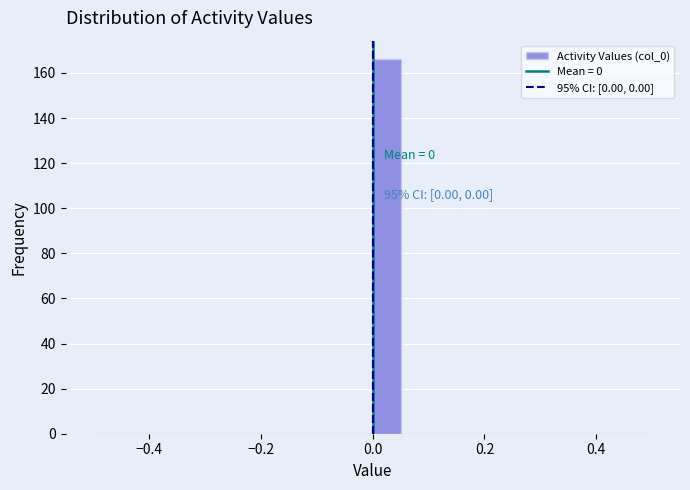

Around what value on the x-axis is the tallest bar? Give the approximate position of its centre, as read against the axis.

0.02